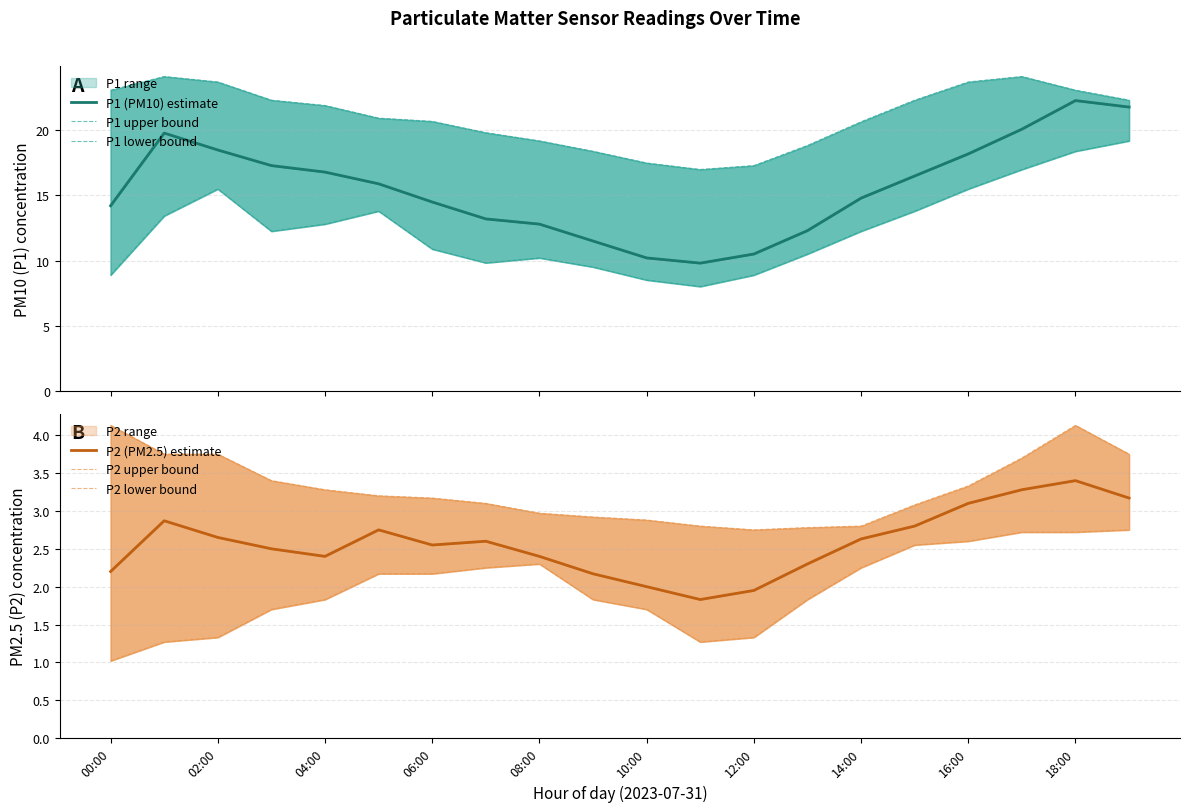

True or false: P2 (PM2.5) estimate and P1 (PM10) estimate cross at least once.

False